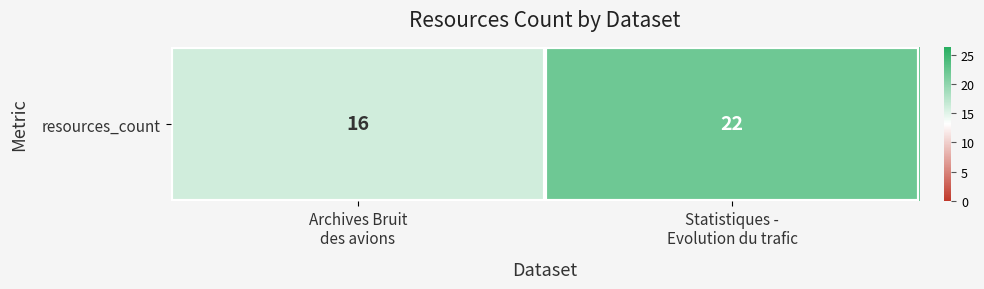

How many values are between 16 and 22?

2